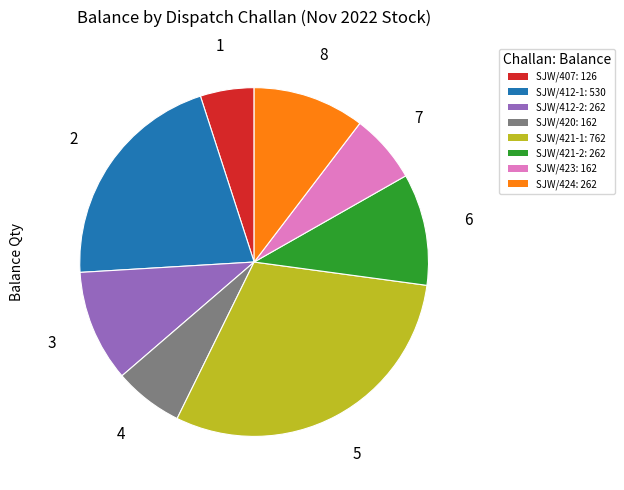

Between SJW/424: 262 and SJW/423: 162, which is larger?

SJW/424: 262